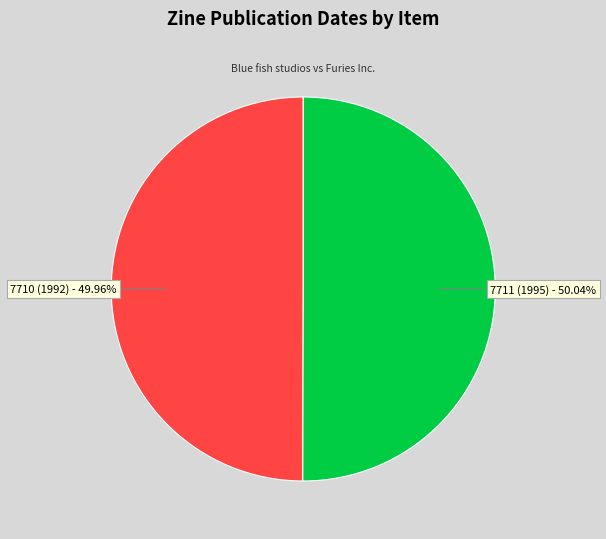

What is the ratio of the value at 7711 (1995) to the value at 7710 (1992)?

1.0